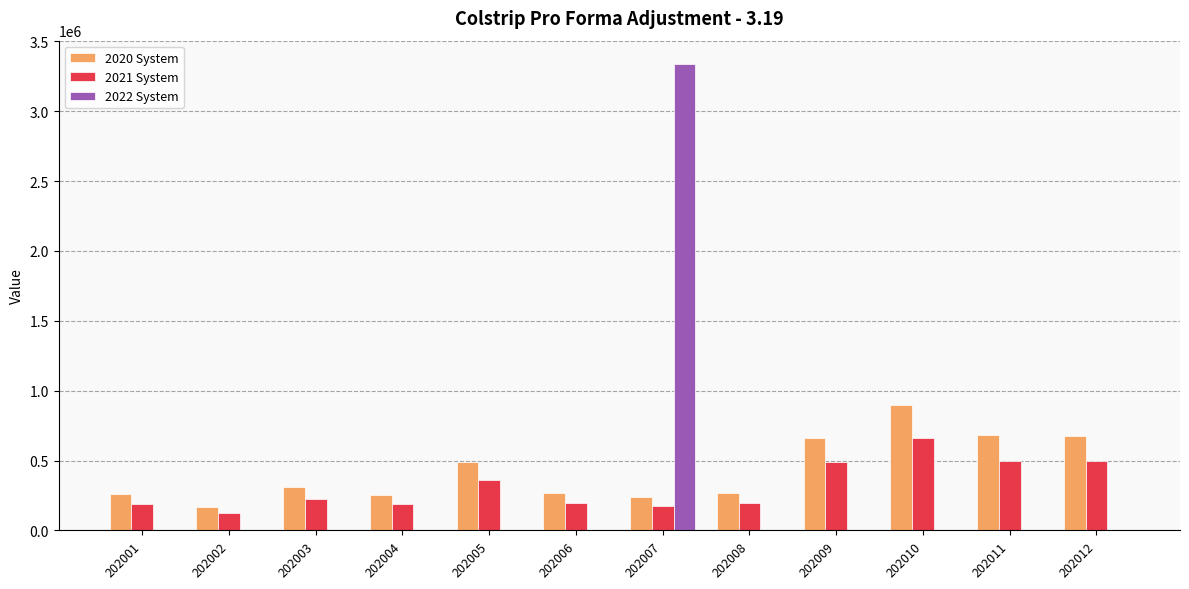

How many groups of bars are there?

12